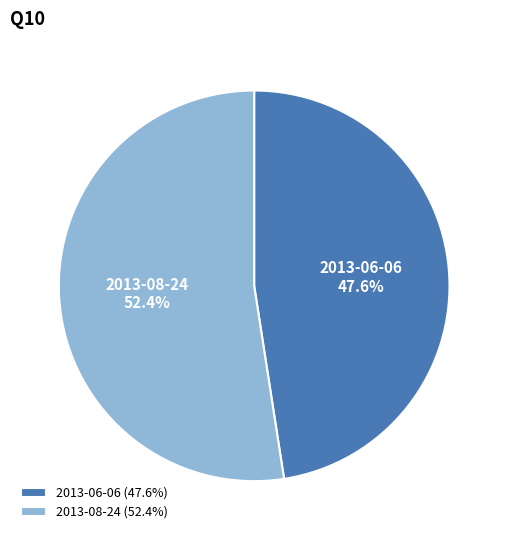

How many segments does this pie chart have?

2